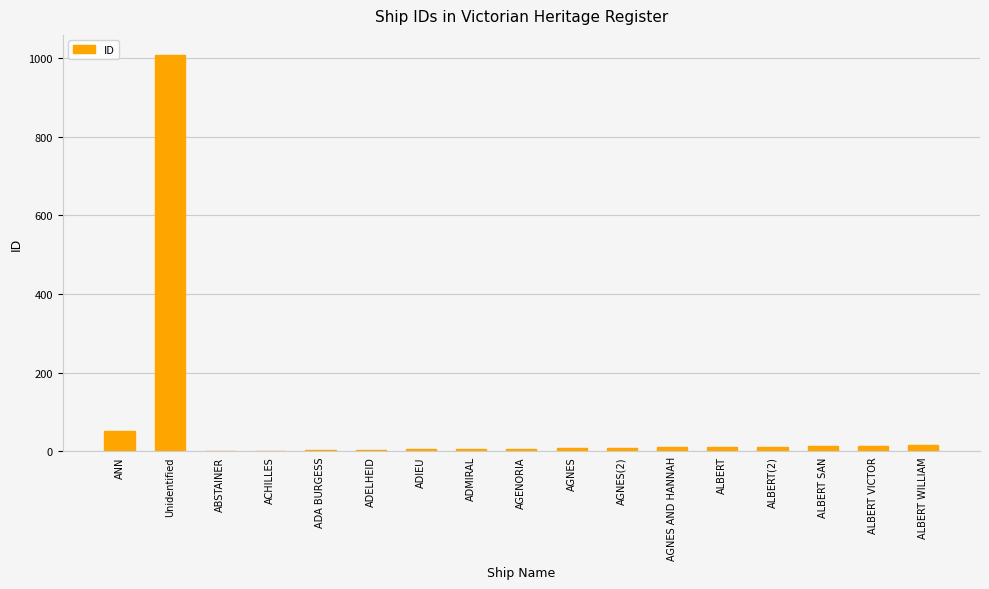

What is the average value?

69